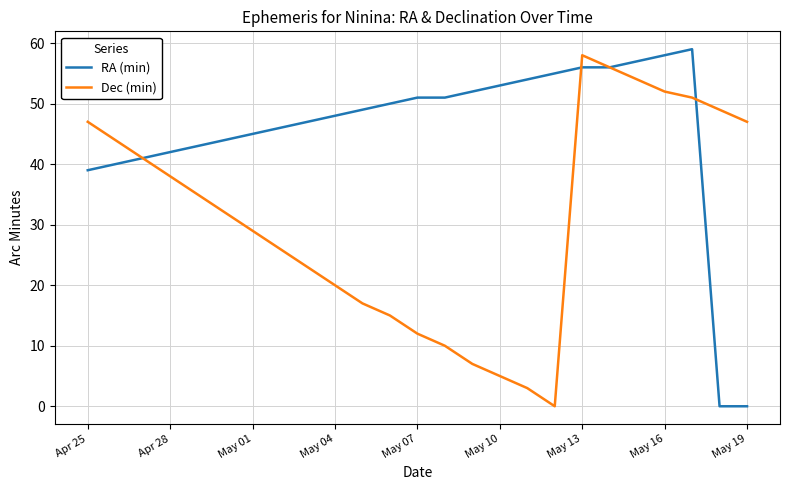

In Dec (min), how many points are lower than both neighbors (excluding endpoints)?

1